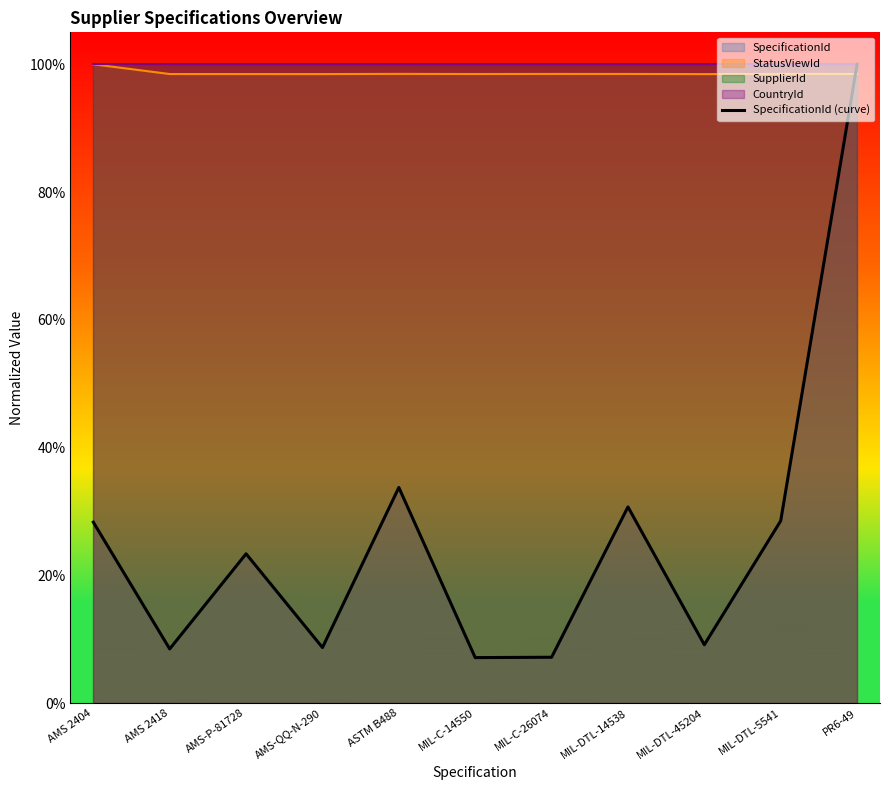

Count the number of categories in the chart.

11